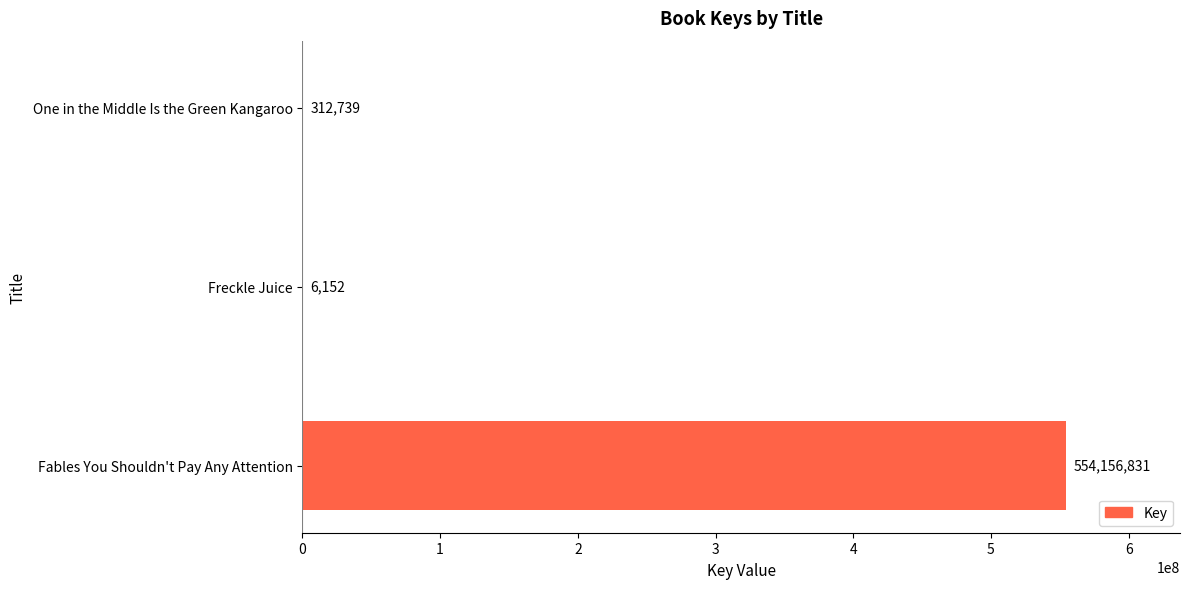

What is the greatest value displayed?

554156831